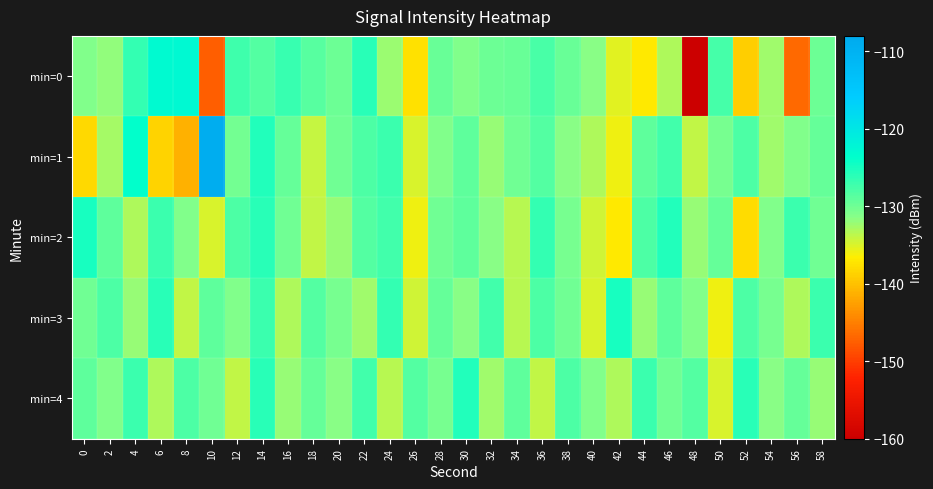

What is the greatest value displayed?

-108.9